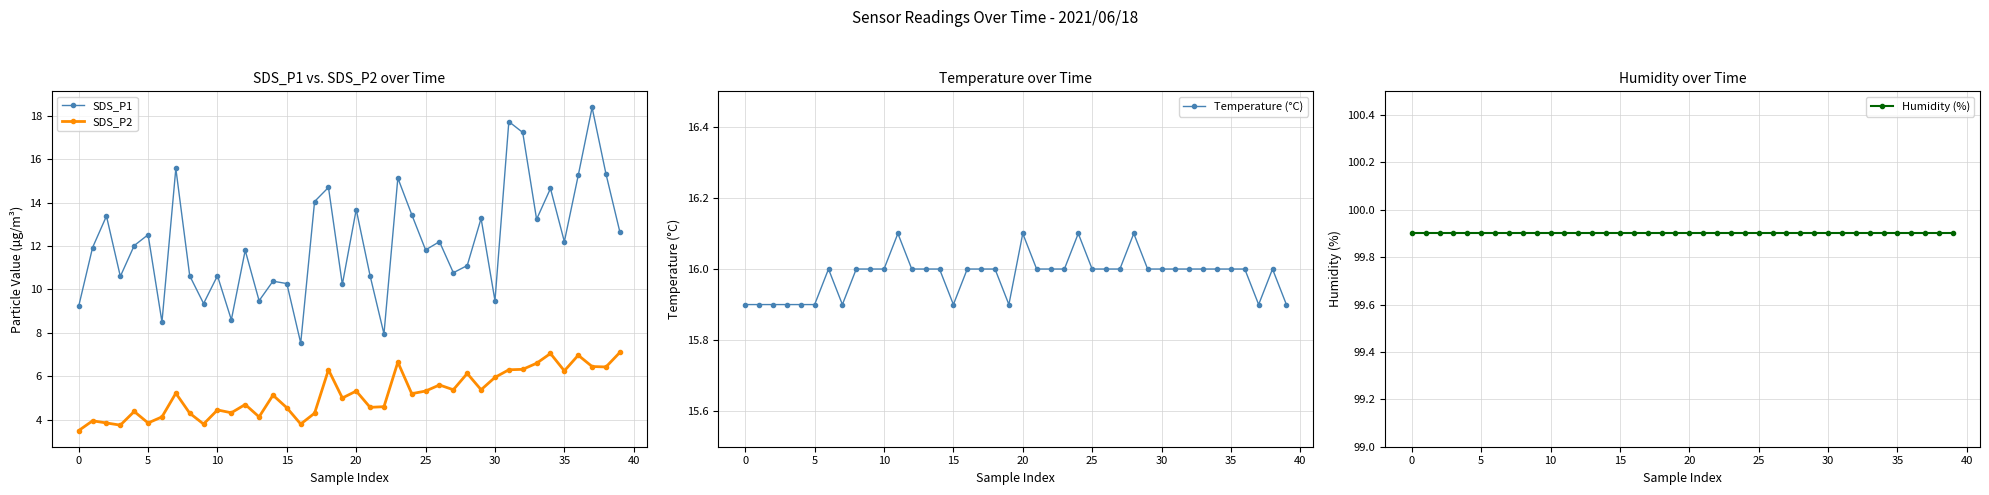

What is the maximum value for SDS_P2?

7.1